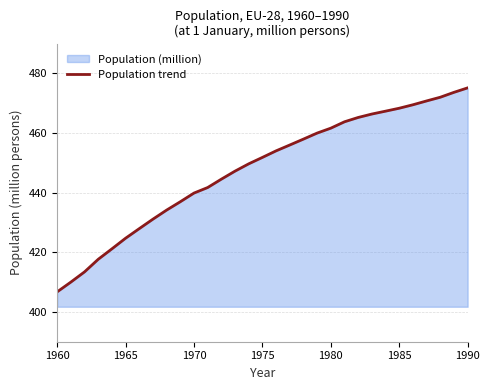

How many distinct data groups are displayed?

1